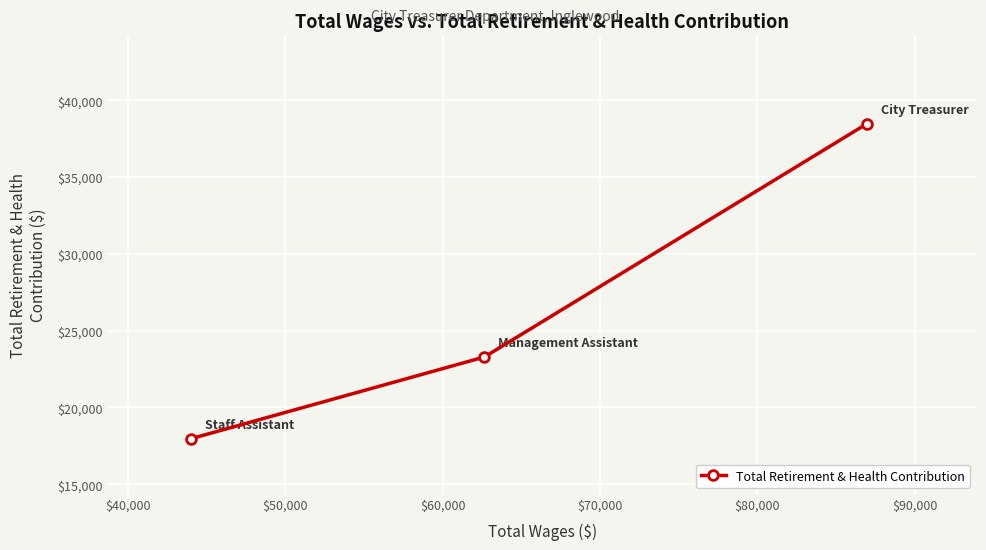

What is the minimum value shown in the chart?

17964